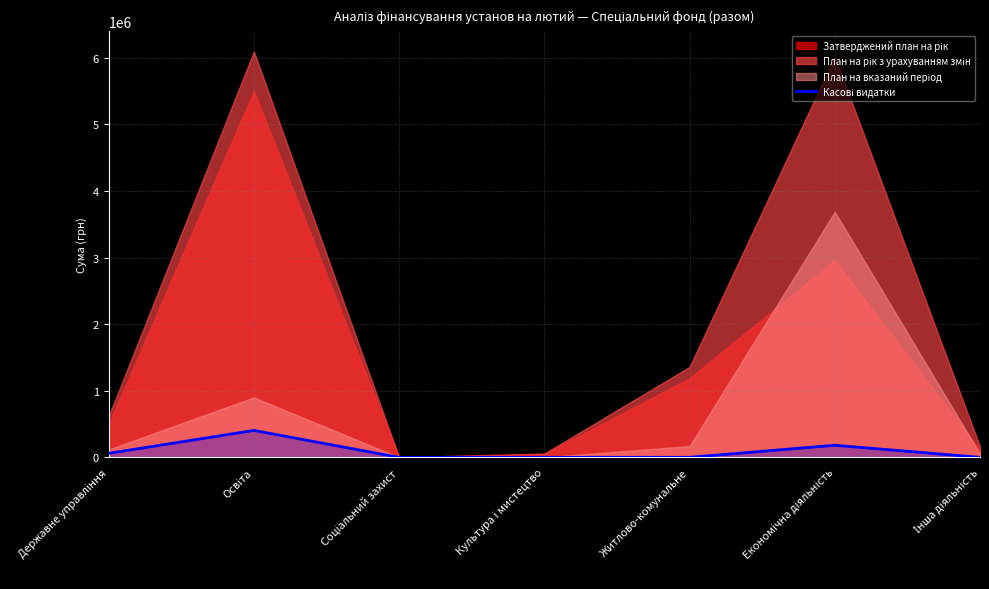

What is the label of the 3rd point from the left?

Соціальний захист